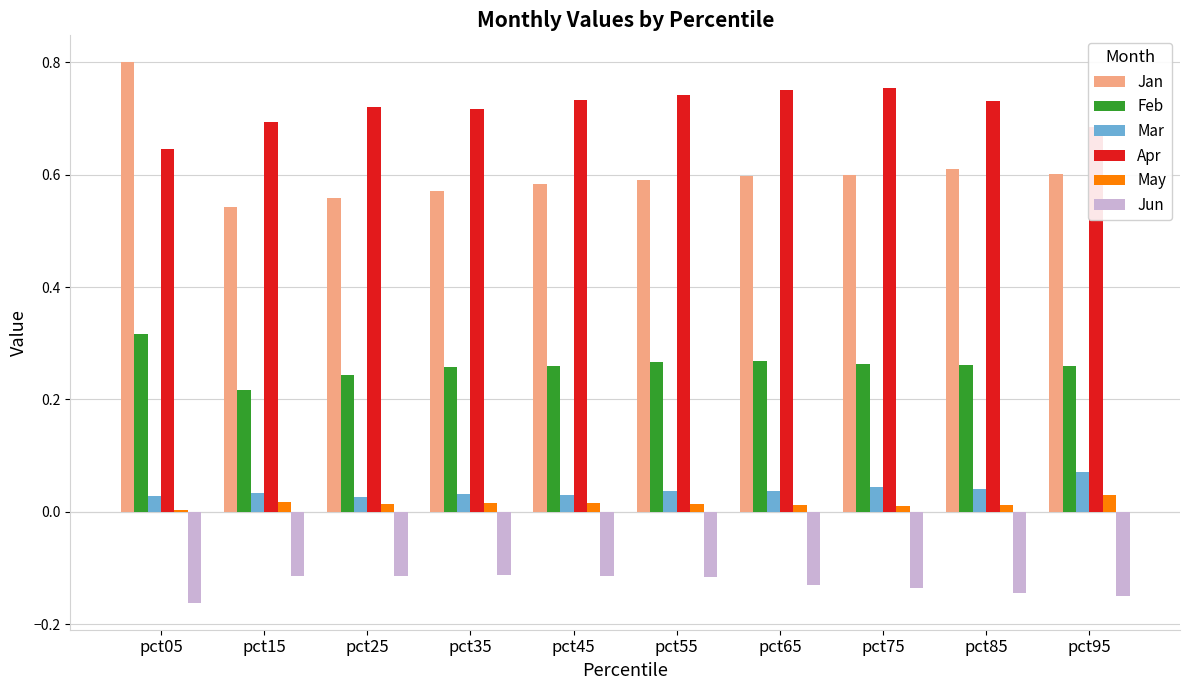

What are all the series names shown in the legend?

Jan, Feb, Mar, Apr, May, Jun